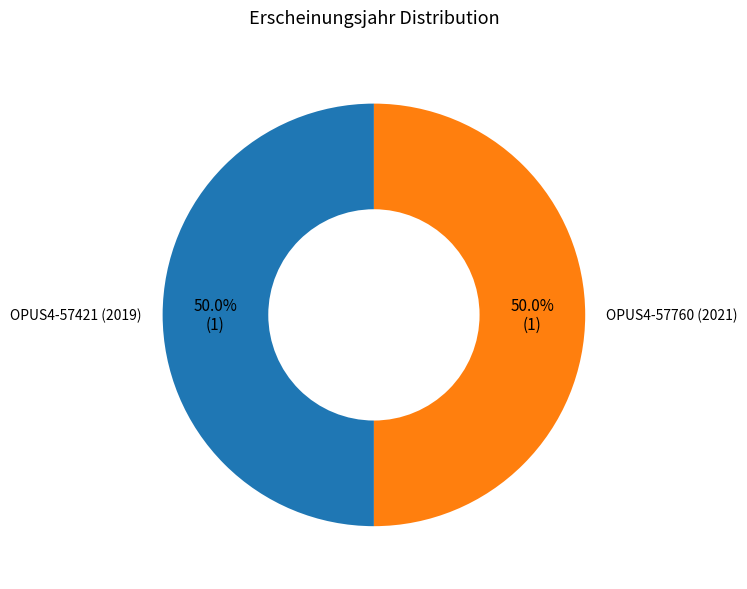

The OPUS4-57760 (2021) slice represents 63% of the pie. True or false?

False